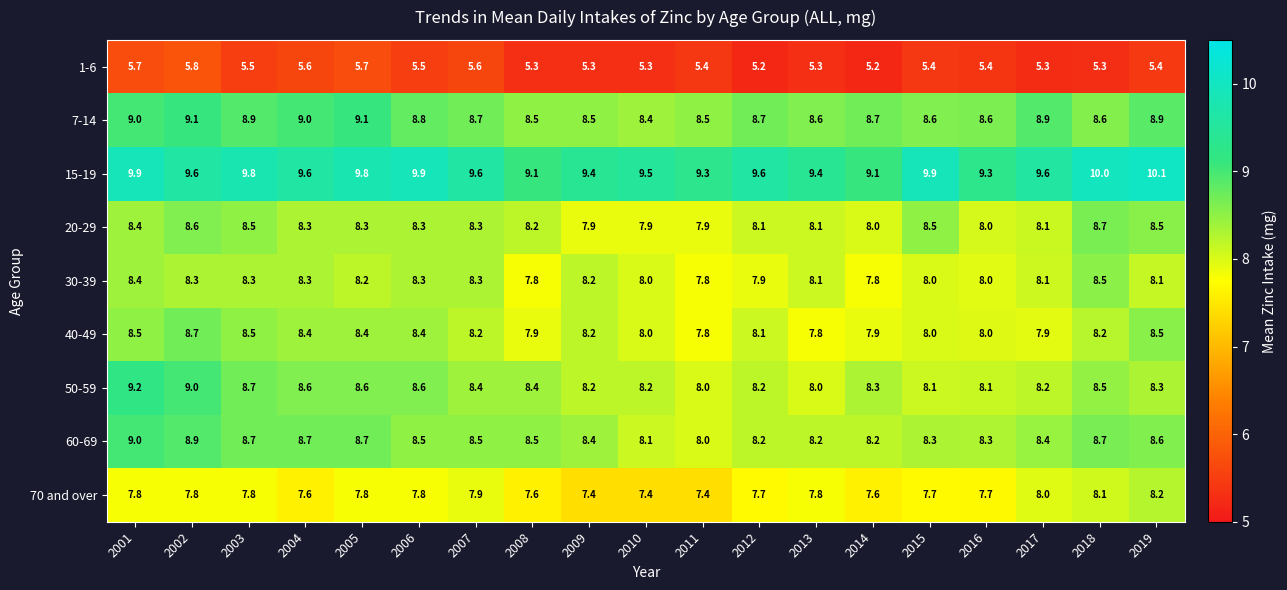

What is the average value of the 1-6 series?

5.4